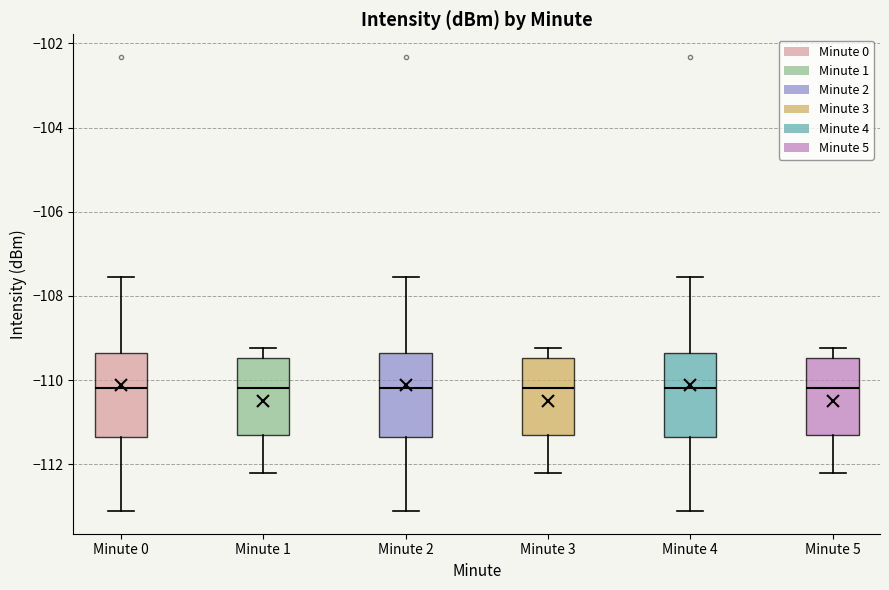

Reading left to right, read every box against the y-axis: the position of its median line, the range the box covers, and the ends of its whiskers. The values are not printed on the chart, so give them approximately, as read against the axis.

Minute 0: median -110.2, box -111.4 to -109.4, whiskers -113.2 to -107.6
Minute 1: median -110.2, box -111.4 to -109.4, whiskers -112.2 to -109.2
Minute 2: median -110.2, box -111.4 to -109.4, whiskers -113.2 to -107.6
Minute 3: median -110.2, box -111.4 to -109.4, whiskers -112.2 to -109.2
Minute 4: median -110.2, box -111.4 to -109.4, whiskers -113.2 to -107.6
Minute 5: median -110.2, box -111.4 to -109.4, whiskers -112.2 to -109.2